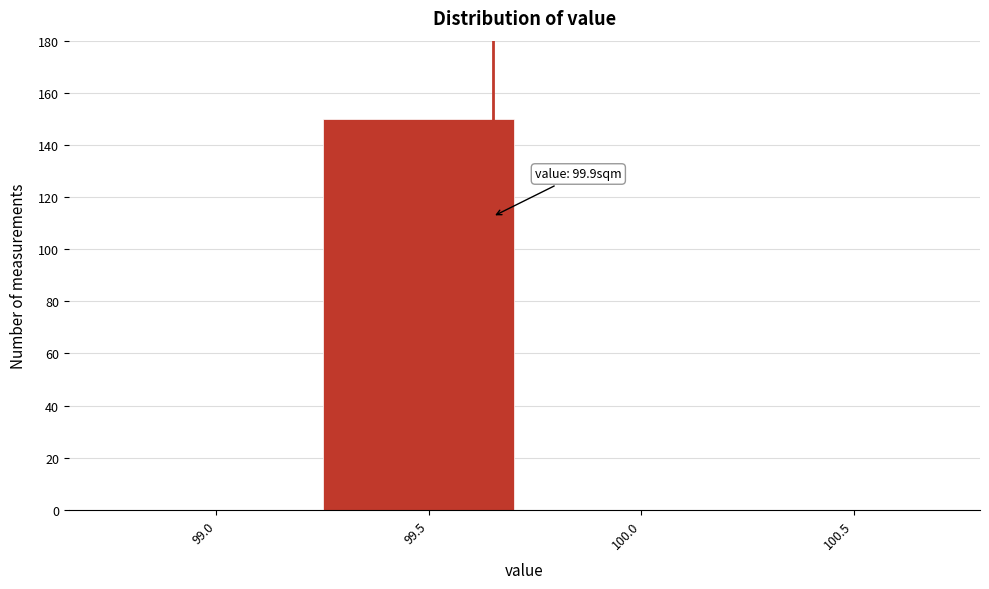

Reading left to right, transcribe all the data shown in this chart.

99.0=0	99.5=150	100.0=0	100.5=0